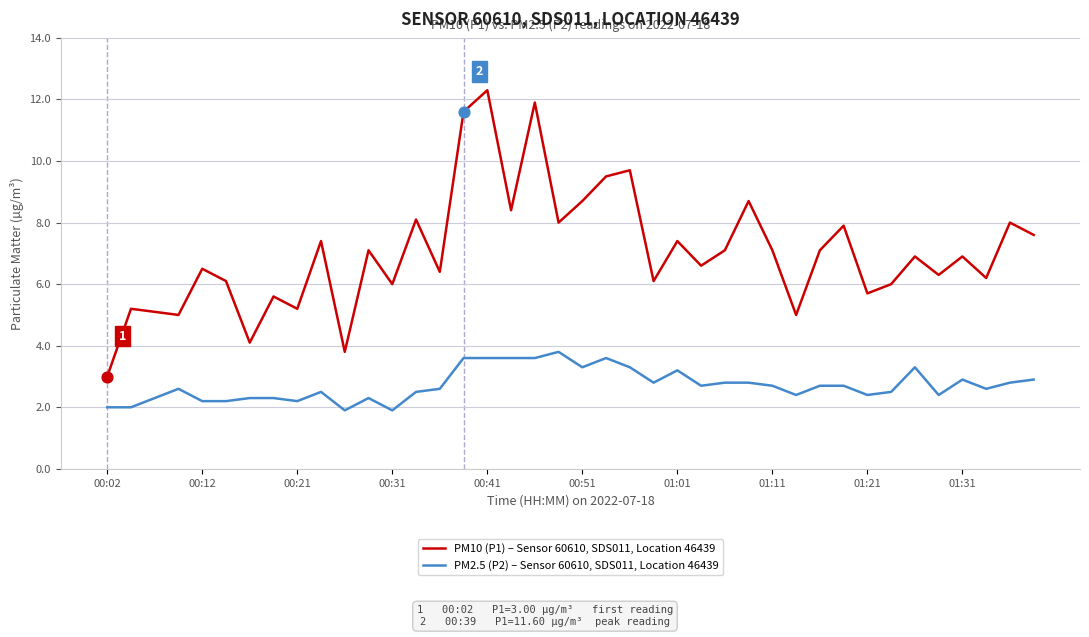

Which series has the widest spread of values?

PM10 (P1) – Sensor 60610, SDS011, Location 46439